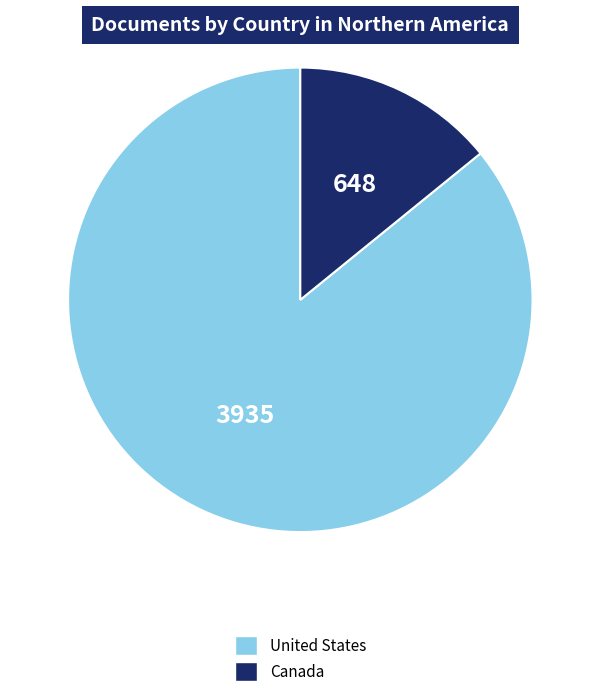

Which slice represents more than half of the pie?

United States